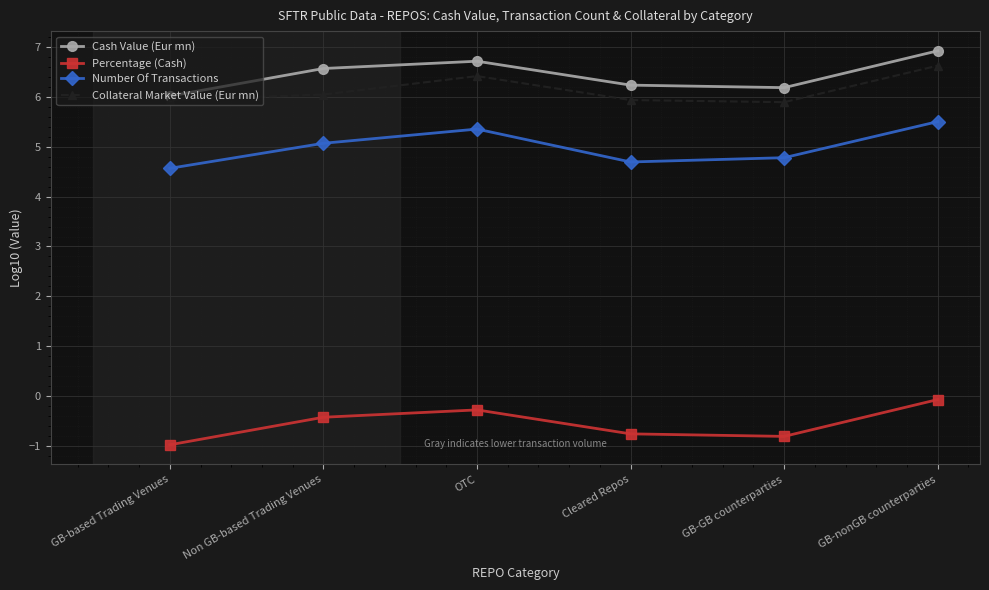

What is the difference between the highest and lowest values at GB-GB counterparties?

7.0